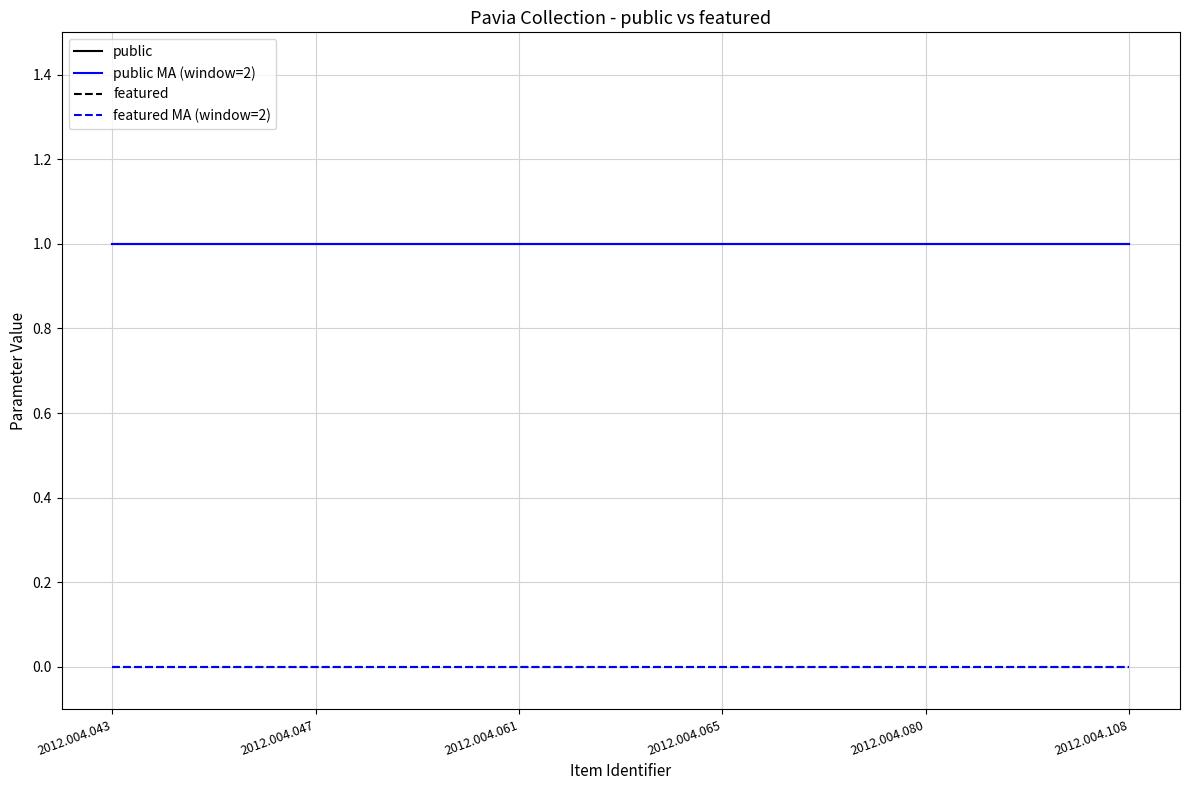

True or false: public and featured MA (window=2) cross at least once.

False